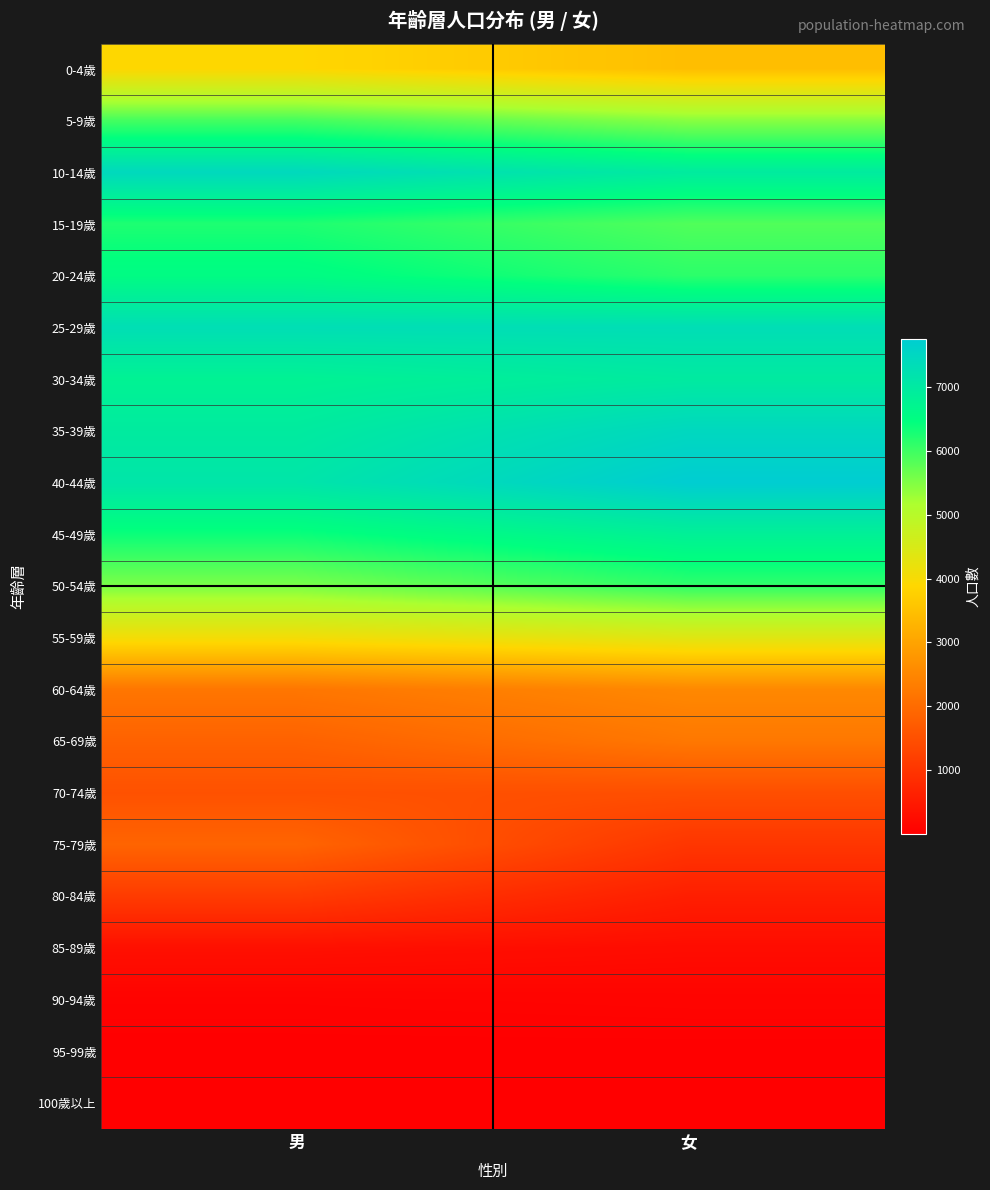

Reading right to left, list all the values displayed in this chart.

0-4歲: 女=3456	男=3888
5-9歲: 女=5446	男=5949
10-14歲: 女=6968	男=7444
15-19歲: 女=5858	男=6244
20-24歲: 女=6136	男=6545
25-29歲: 女=7317	男=7304
30-34歲: 女=6984	男=6779
35-39歲: 女=7473	男=6970
40-44歲: 女=7757	男=7122
45-49歲: 女=6830	男=6381
50-54歲: 女=6103	男=5545
55-59歲: 女=4373	男=4061
60-64歲: 女=2528	男=2197
65-69歲: 女=2228	男=1827
70-74歲: 女=1481	男=1525
75-79歲: 女=1019	男=1872
80-84歲: 女=582	男=1124
85-89歲: 女=240	男=310
90-94歲: 女=91	男=67
95-99歲: 女=14	男=14
100歲以上: 女=2	男=2